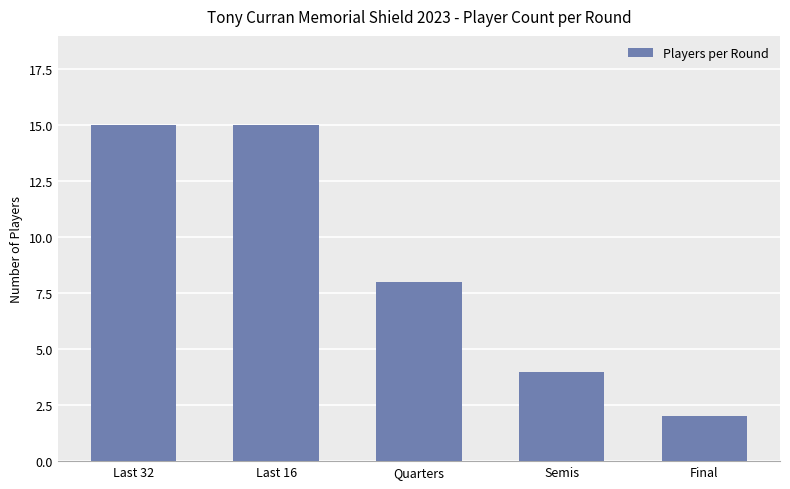

How many bars are there in total?

5